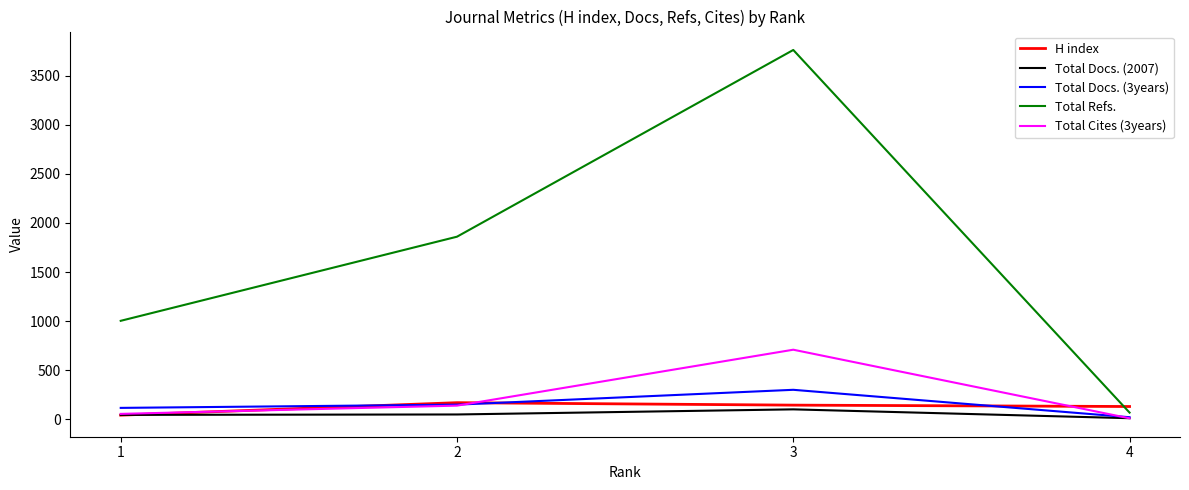

How many distinct data groups are displayed?

5